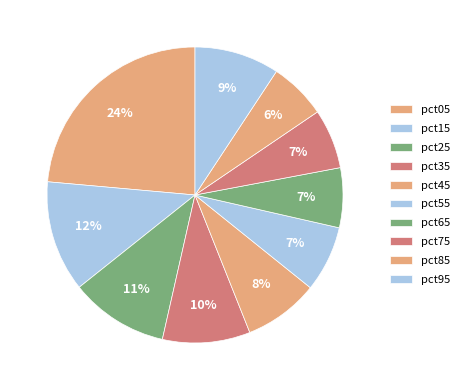

Which category has the smallest portion of the pie?

pct85